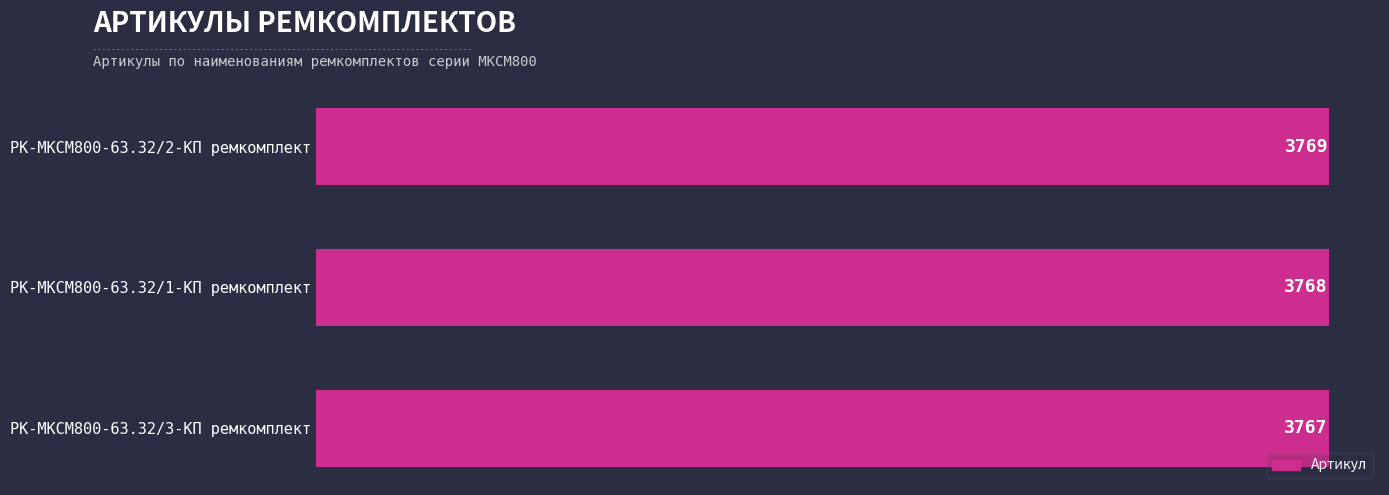

Reading bottom to top, what are all the values shown in this chart?

РК-МКСМ800-63.32/3-КП ремкомплект=3767	РК-МКСМ800-63.32/1-КП ремкомплект=3768	РК-МКСМ800-63.32/2-КП ремкомплект=3769